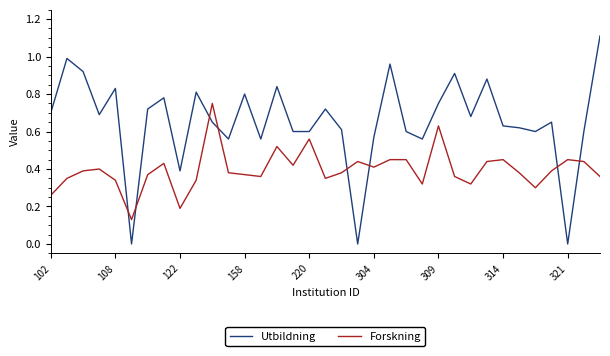

What is the difference between the maximum and minimum values in the Utbildning series?

1.1